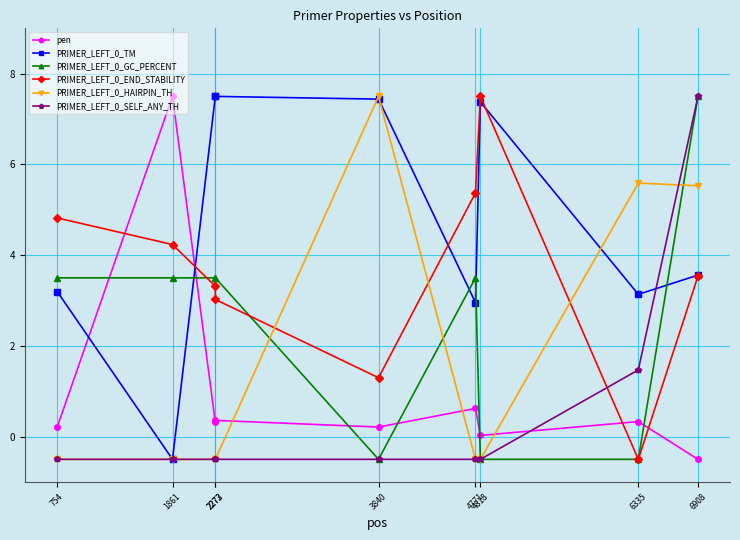

What is the minimum value shown in the chart?

-0.5